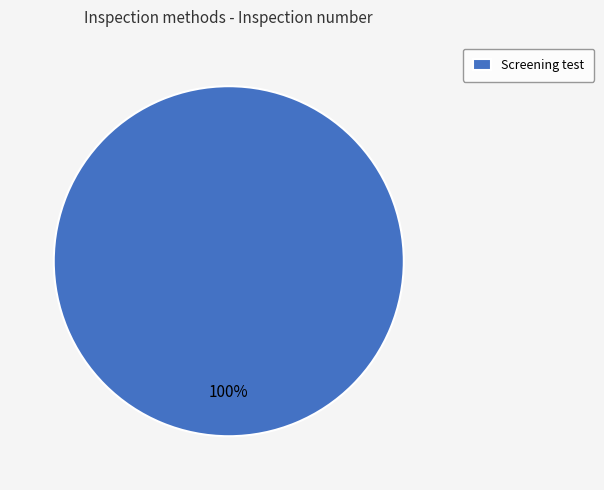

Rank the categories by value from lowest to highest.

Screening test